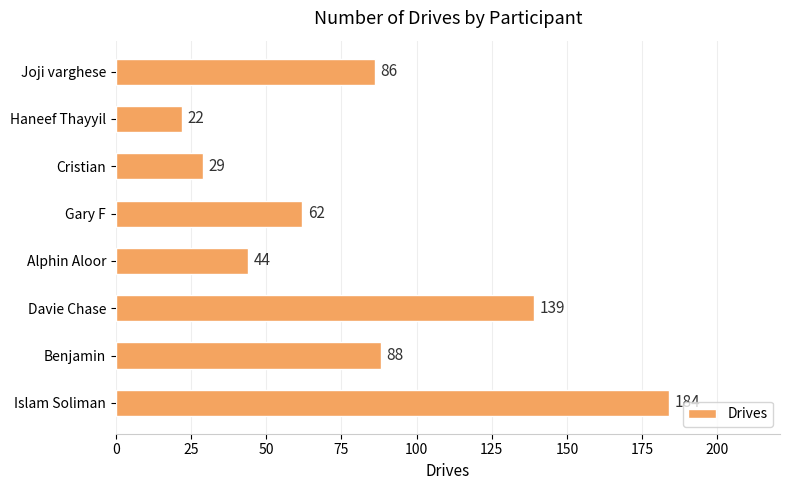

What is the difference between the values at Alphin Aloor and Davie Chase?

95